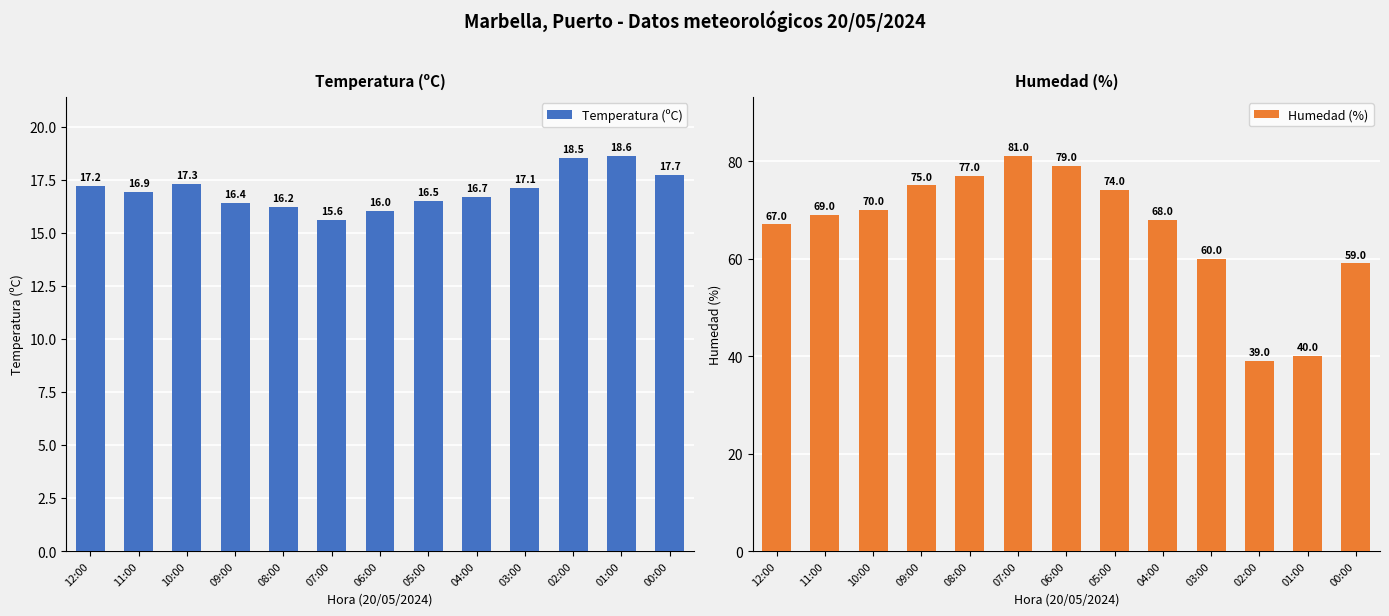

List the labels in order of Temperatura (ºC) value, smallest first.

07:00, 06:00, 08:00, 09:00, 05:00, 04:00, 11:00, 03:00, 12:00, 10:00, 00:00, 02:00, 01:00